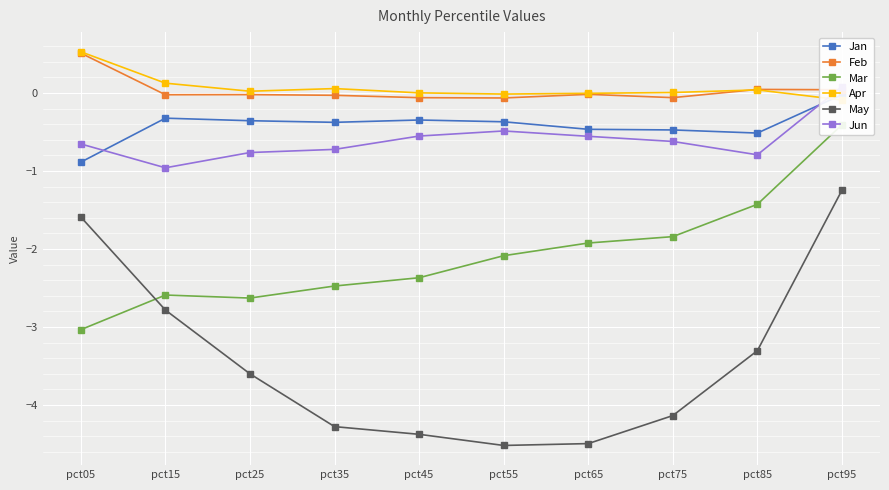

Rank the series at pct55 from highest to lowest value.

Apr, Feb, Jan, Jun, Mar, May